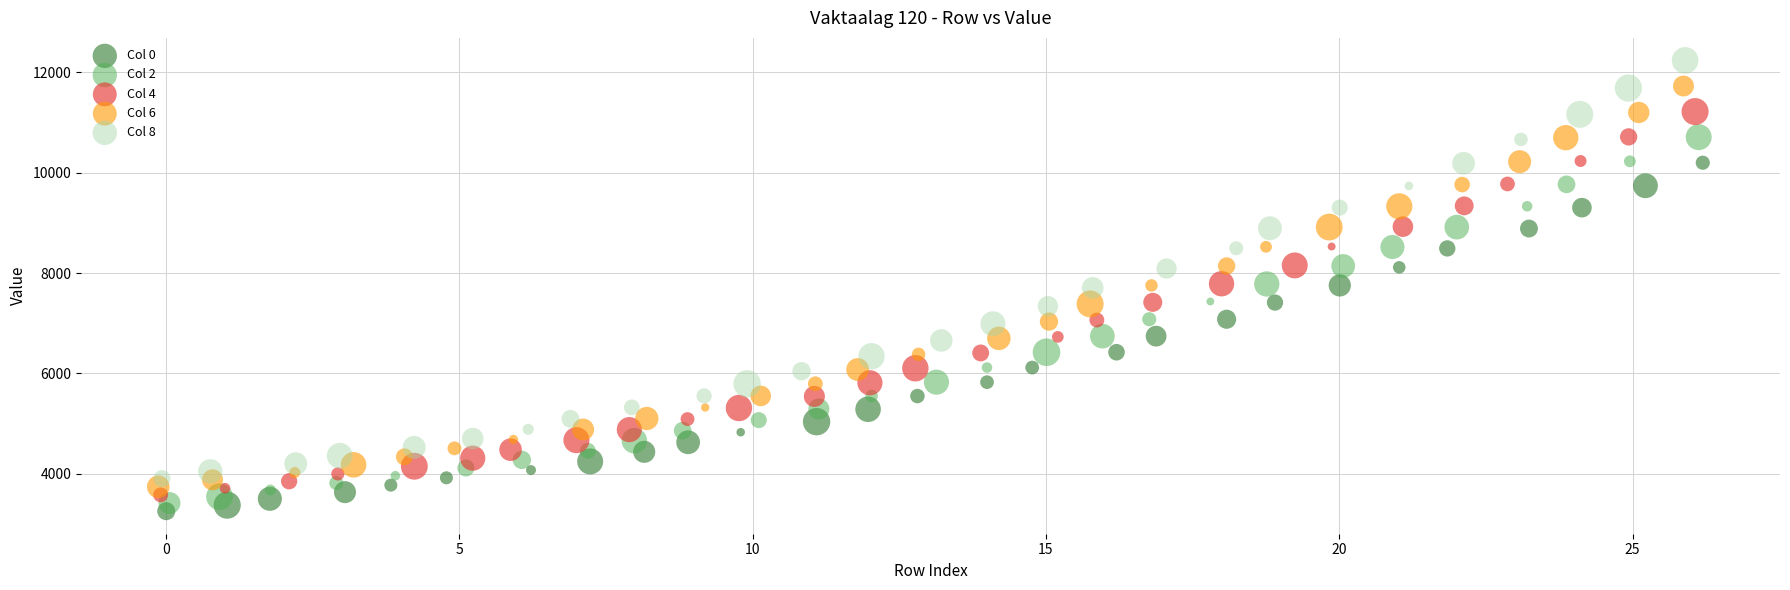

Which series has the widest spread of Y values?

Col 8